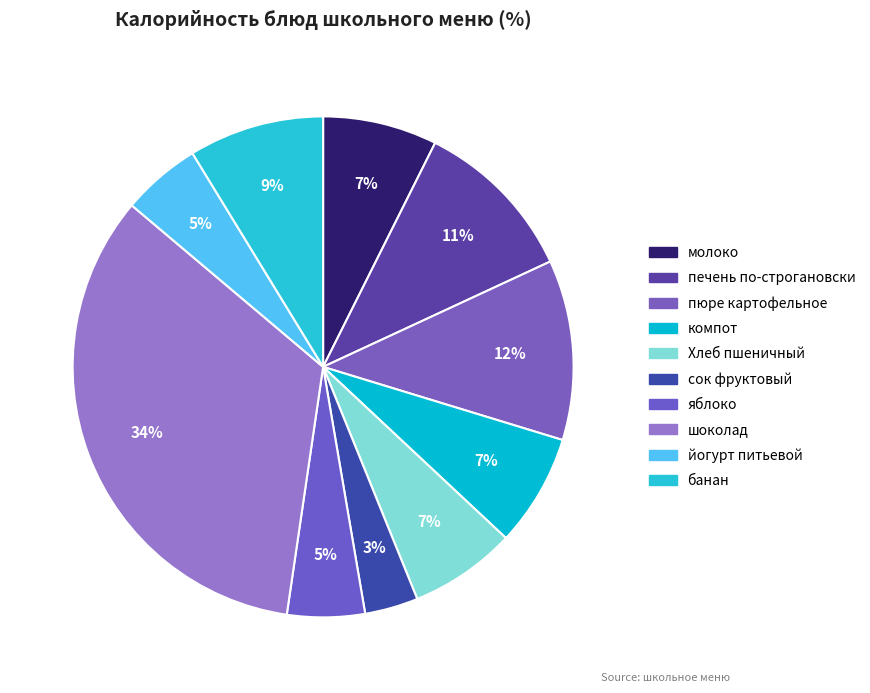

To the nearest percent, what is the average slice percentage?

10%